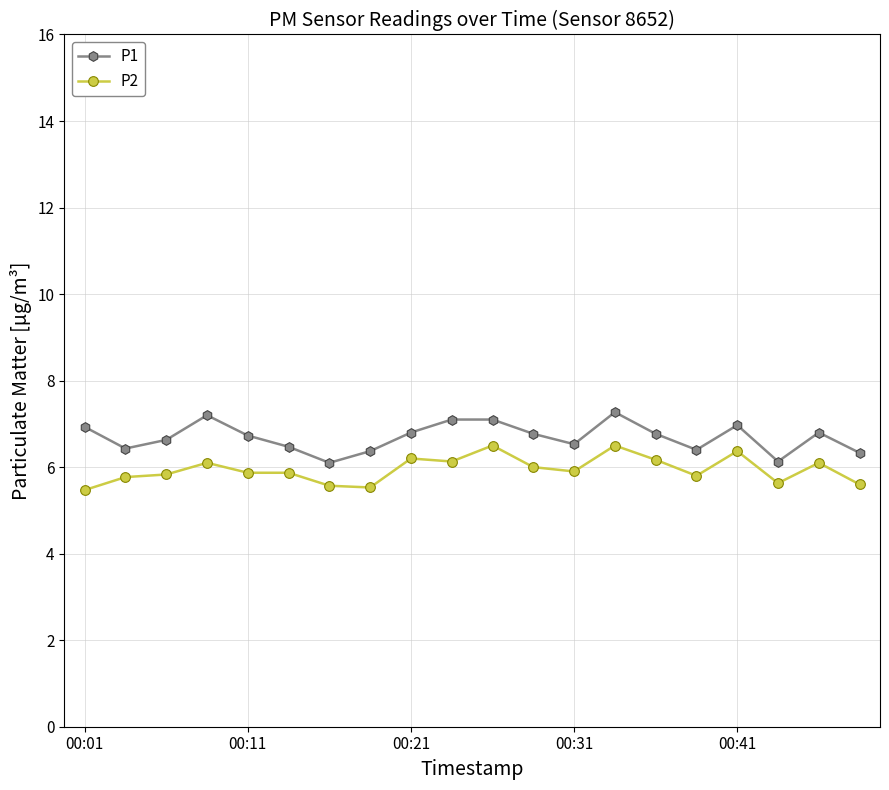

Which series has the largest range (max minus min)?

P1